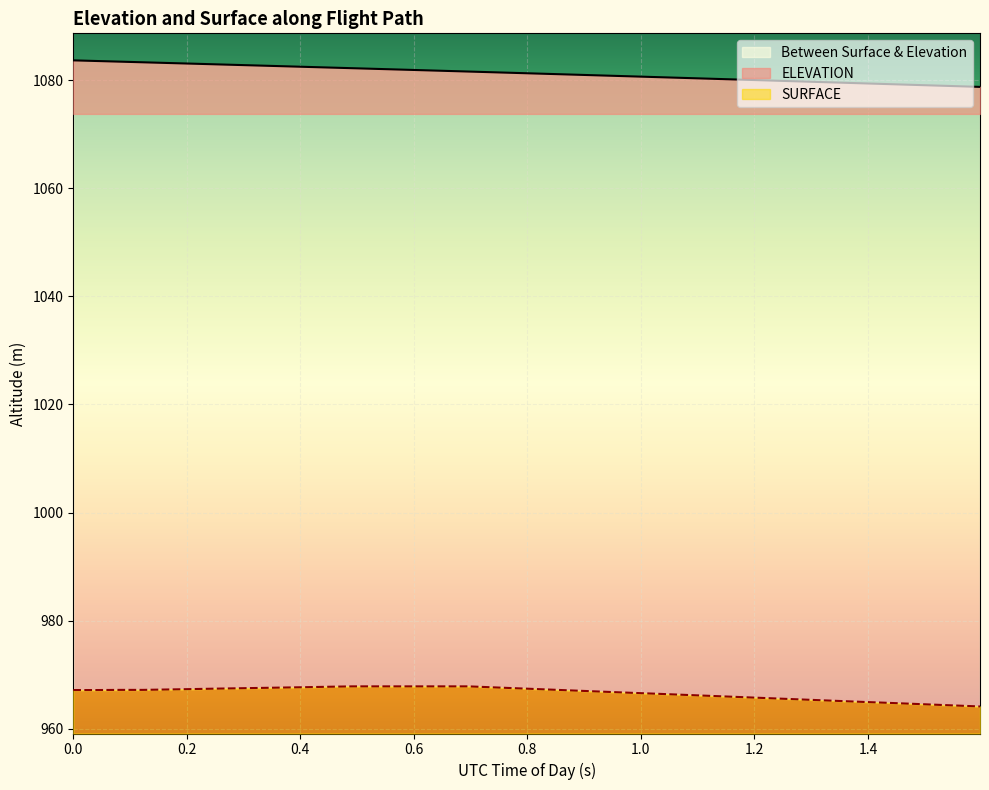

List the series in order of their peak value, highest first.

ELEVATION, SURFACE